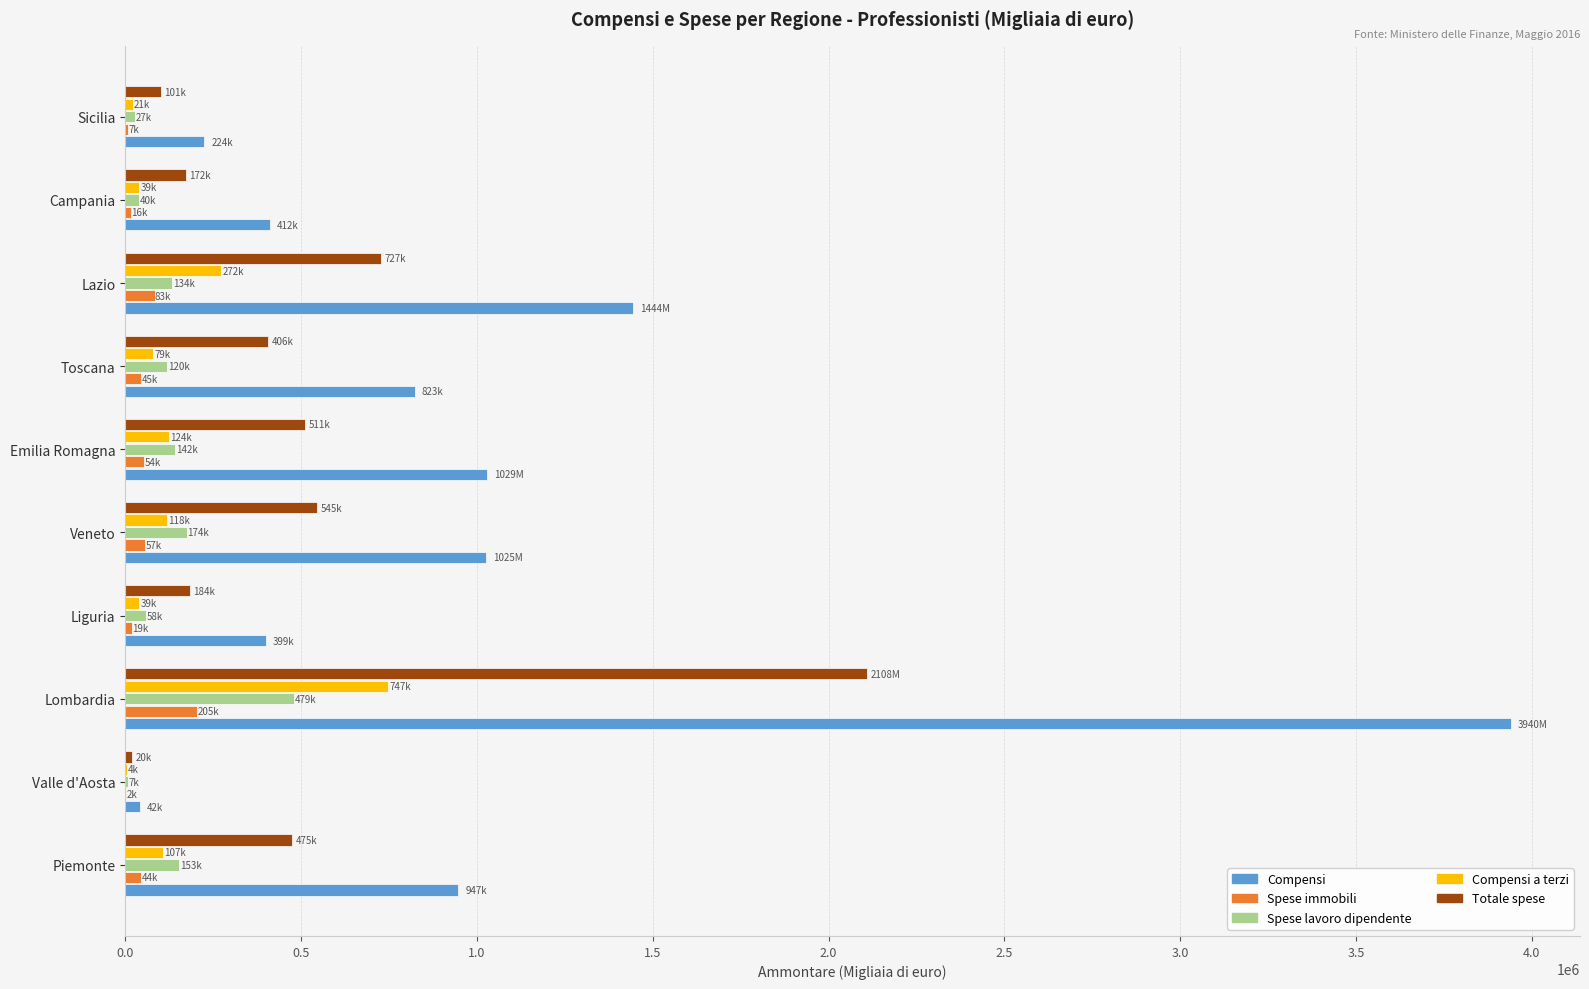

The value of Spese lavoro dipendente at Veneto is 174319. True or false?

True